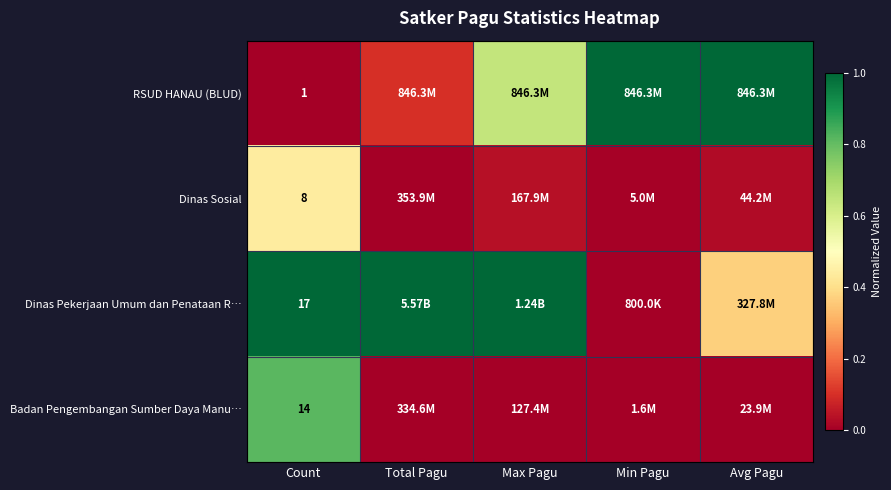

At Count, list the series in order from largest to smallest.

Dinas Pekerjaan Umum dan Penataan R…, Badan Pengembangan Sumber Daya Manu…, Dinas Sosial, RSUD HANAU (BLUD)